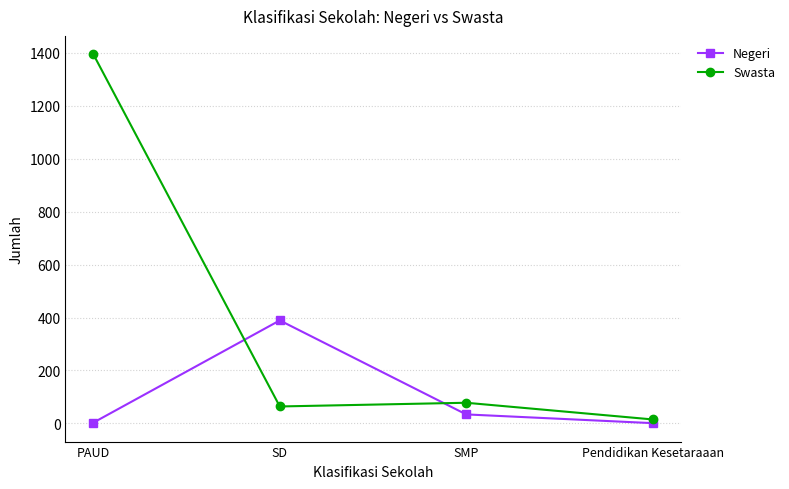

What is the spread (max minus min) of values at SMP?

44